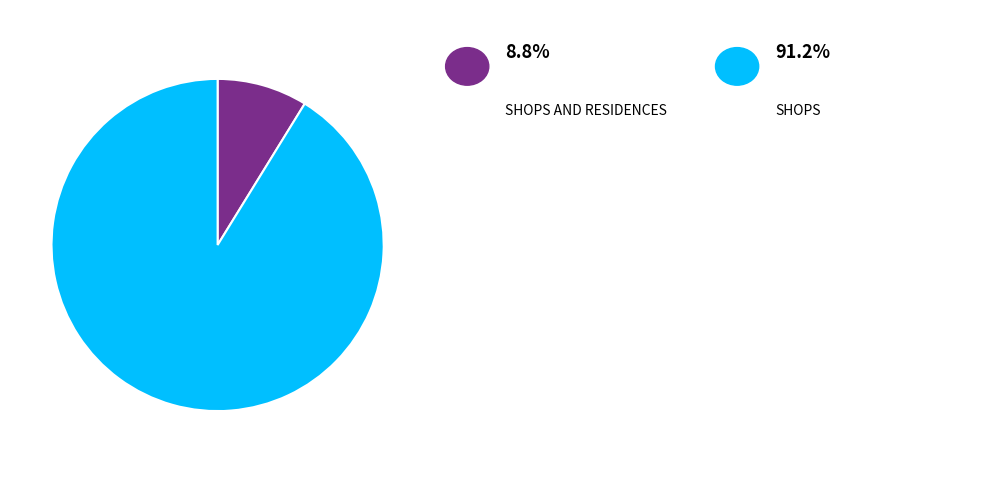

Does any single category account for the majority?

Yes